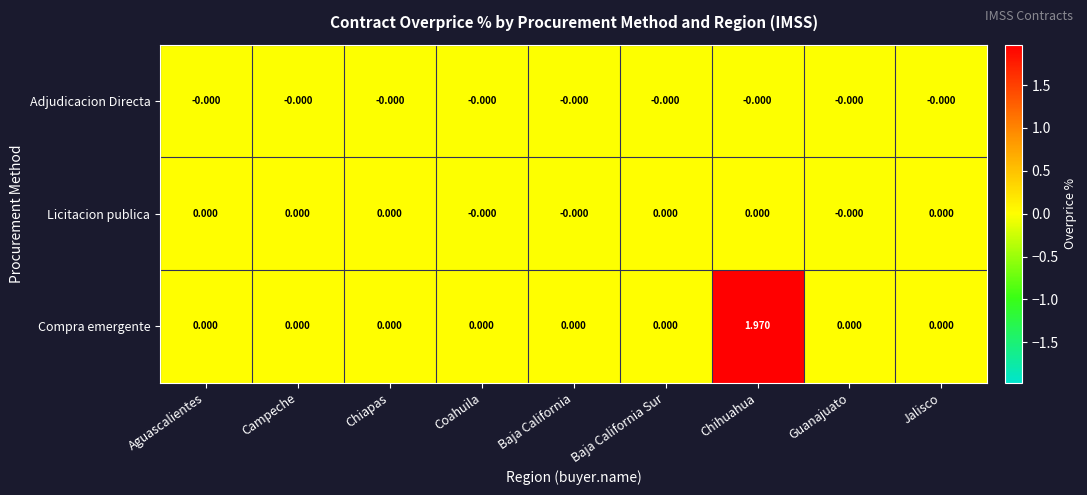

Which series has the largest total across all categories?

Compra emergente